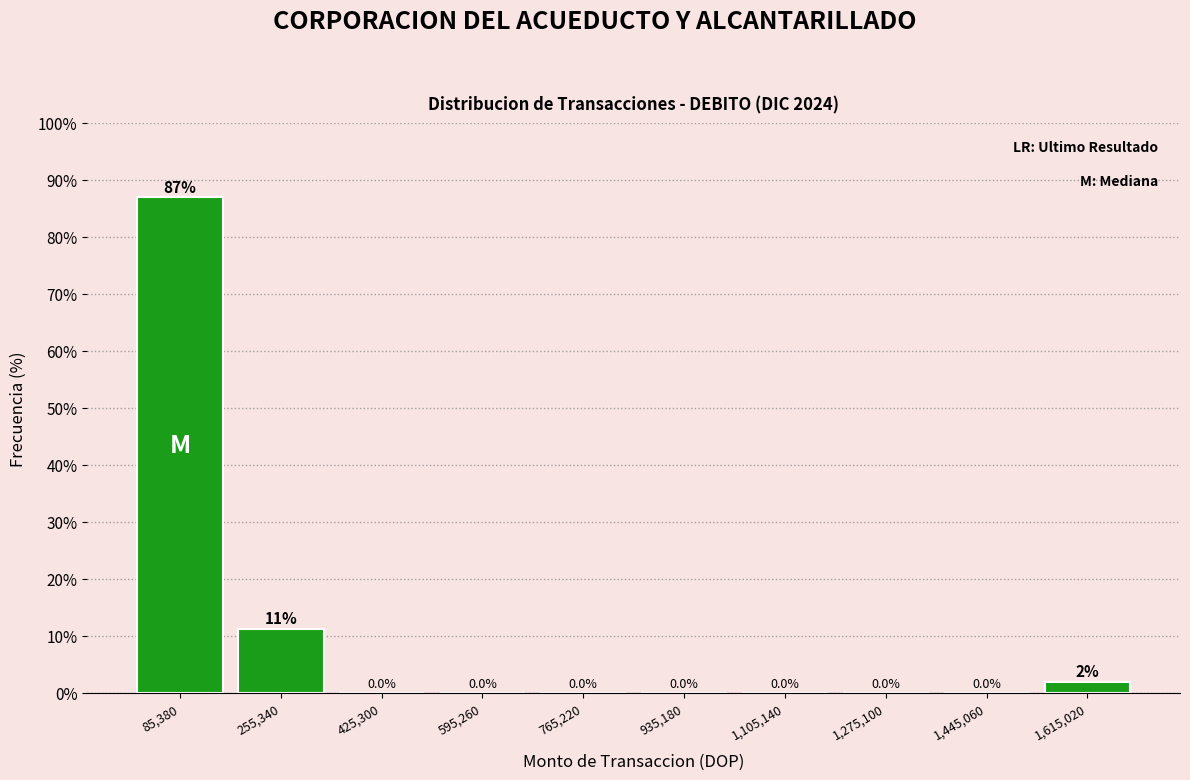

Over which range of the x-axis is the bar tallest?

0 to 180000